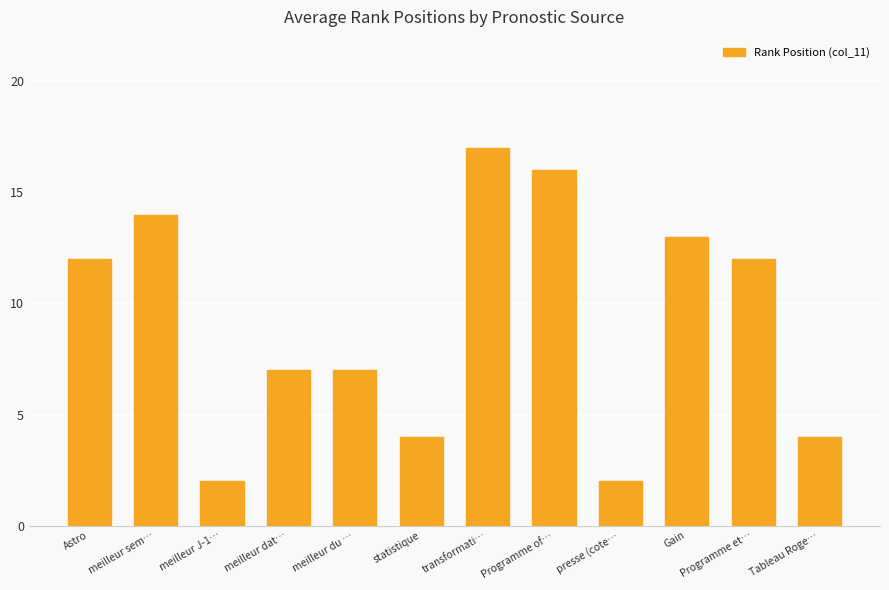

What is the smallest value displayed?

2